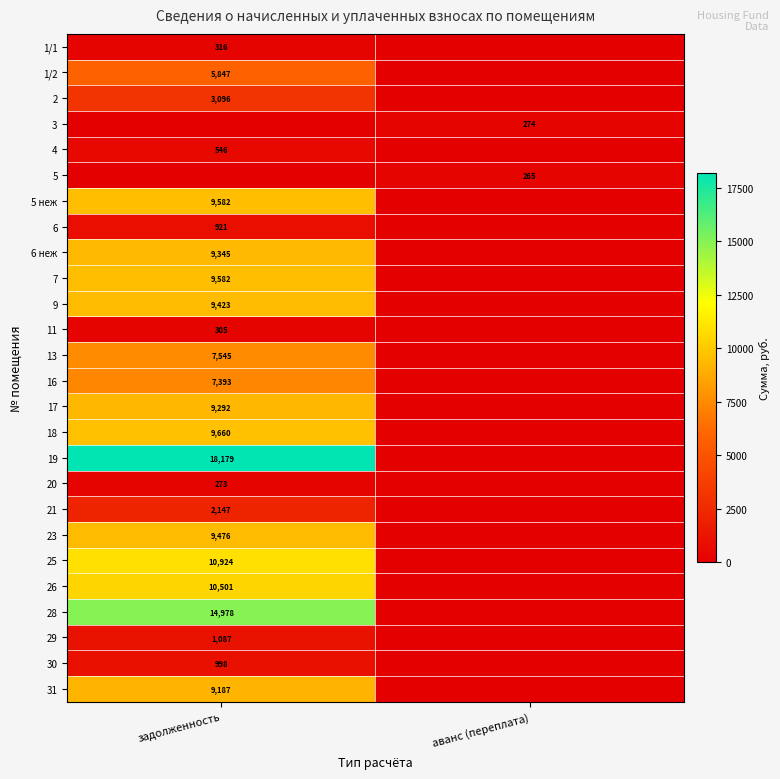

Which category has the highest value across all series?

задолженность